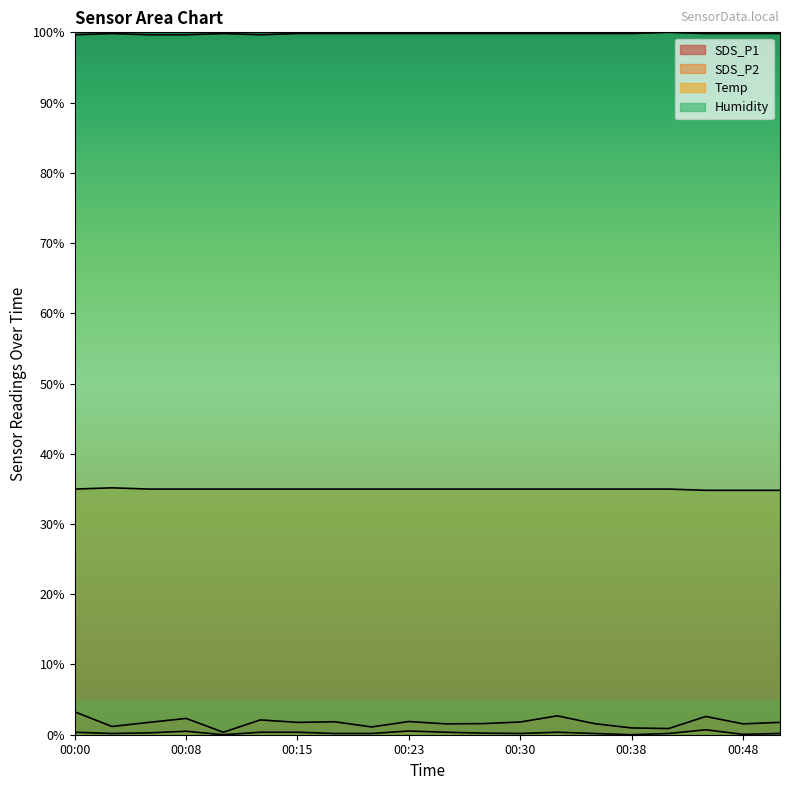

What is the sum of all SDS_P1 values?

34.5